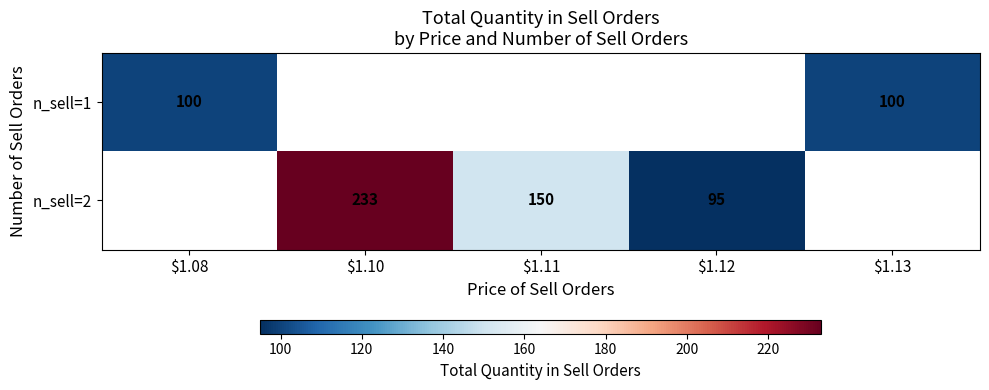

The n_sell=2 series shows 75.4 at $1.10. True or false?

False